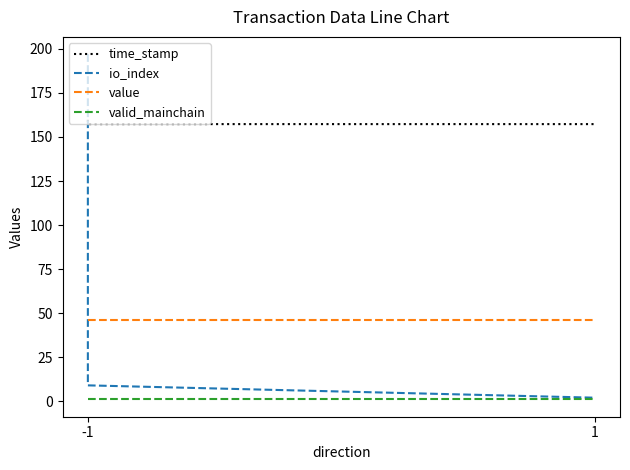

Does the chart display data point markers on the line(s)?

No